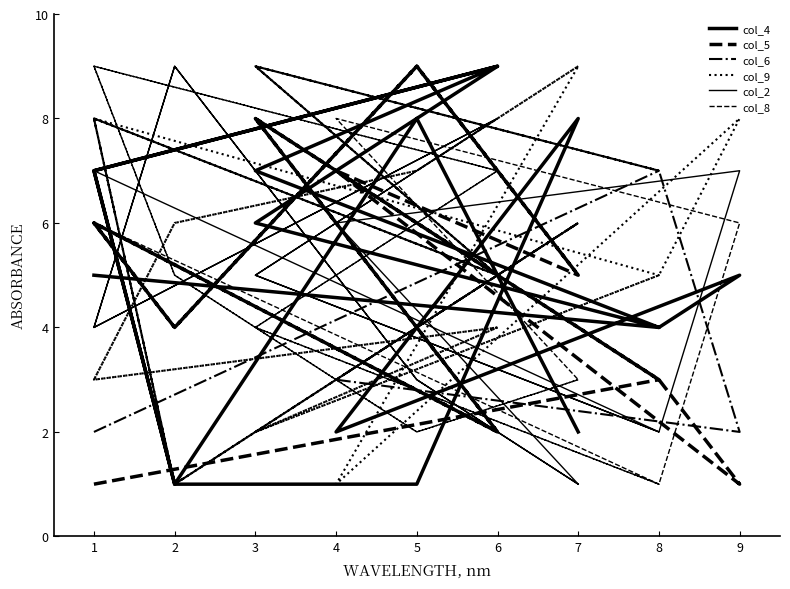

How many values in the col_8 series exceed 5?

7